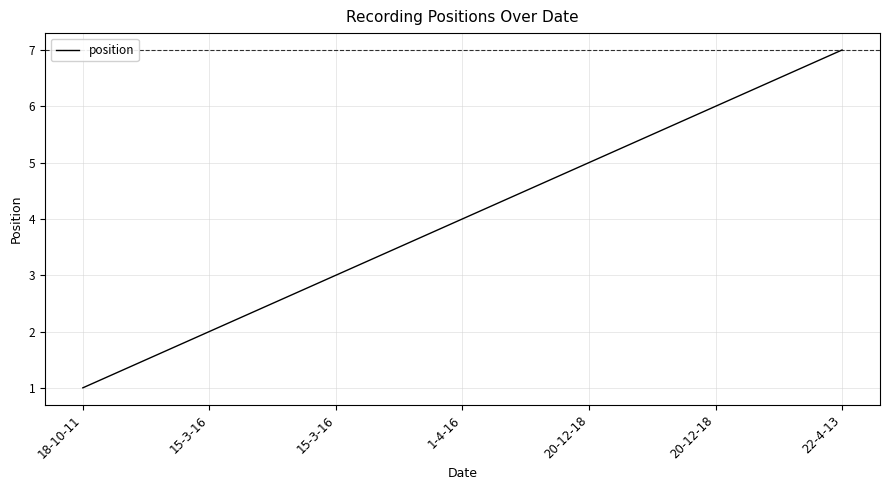

The chart shows a value of 11 at 22-4-13. True or false?

False